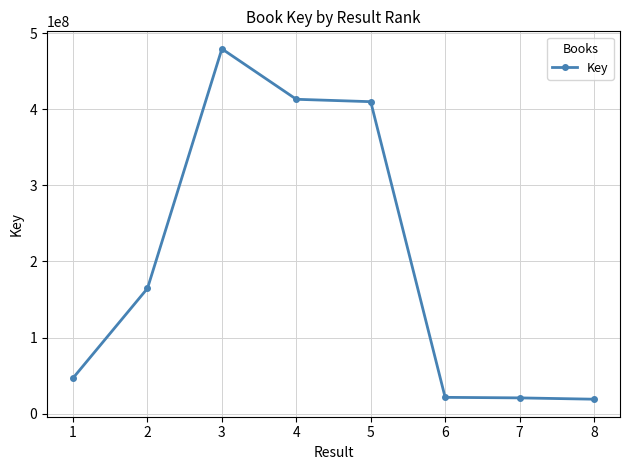

True or false: the data has more than 0 interior local peaks.

True